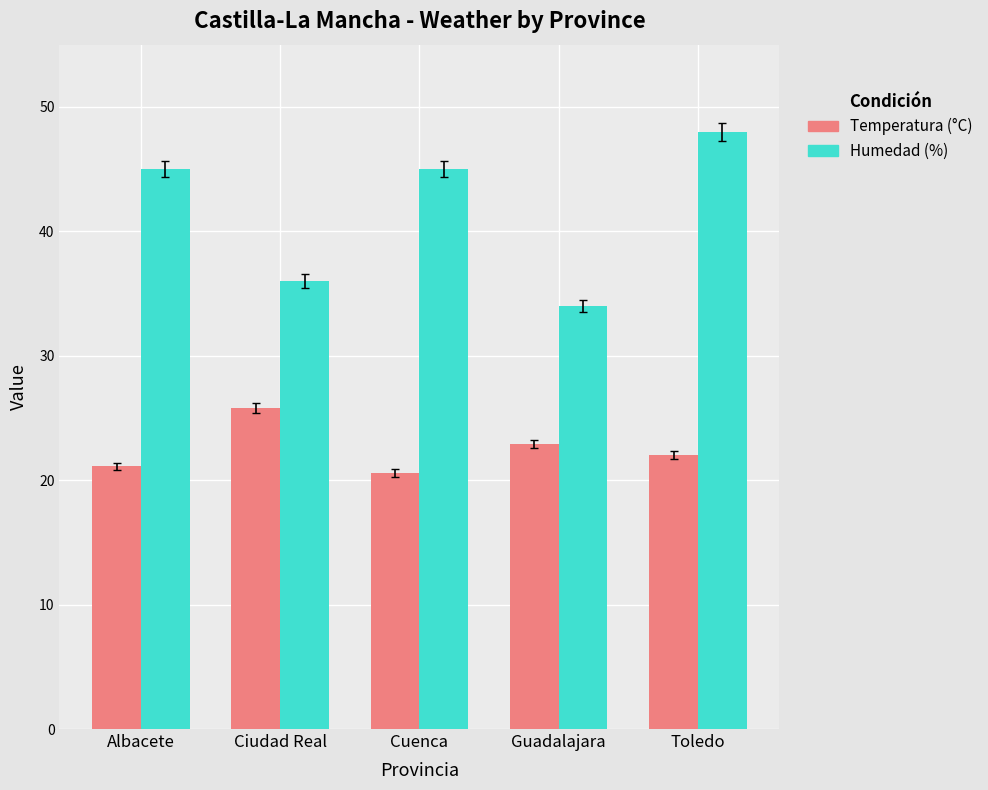

At how many categories does at least one series exceed 24?

5